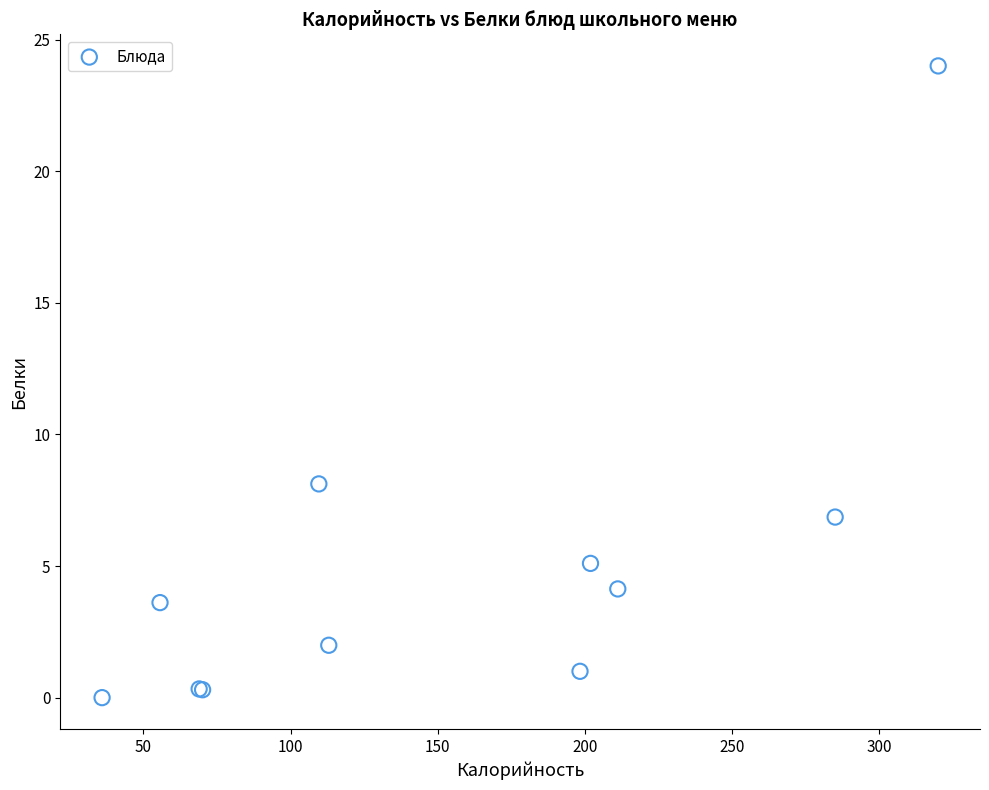

What Y value in the scatter plot is closest to 12?

8.1